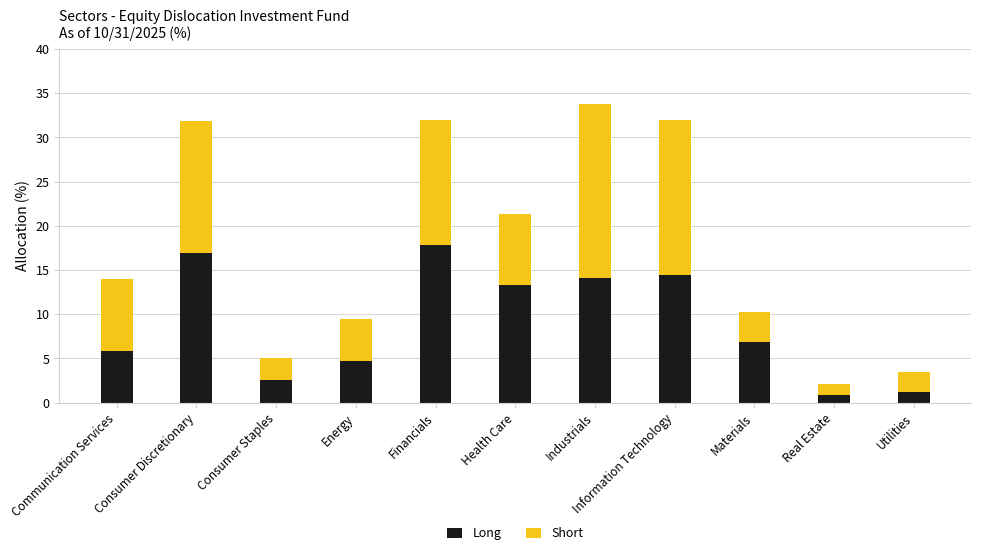

What are all the series names shown in the legend?

Long, Short